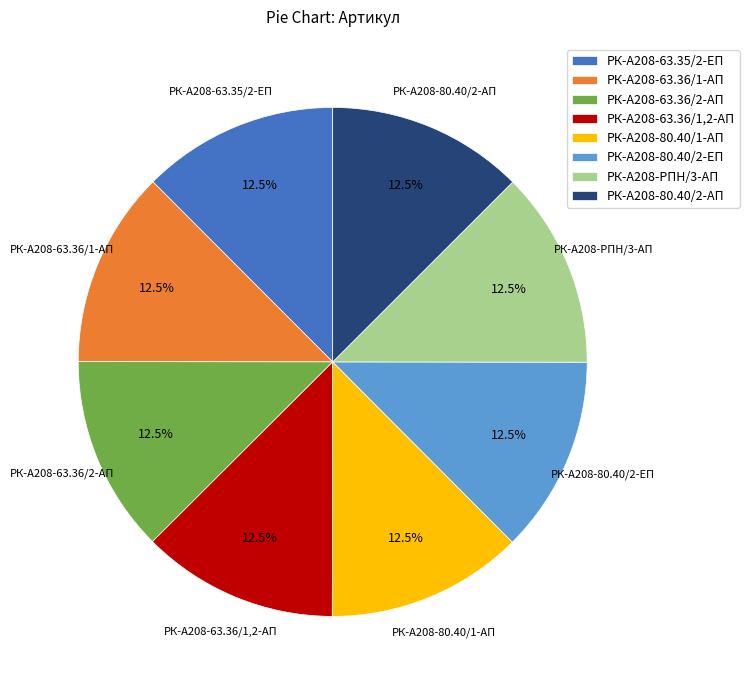

How many segments does this pie chart have?

8